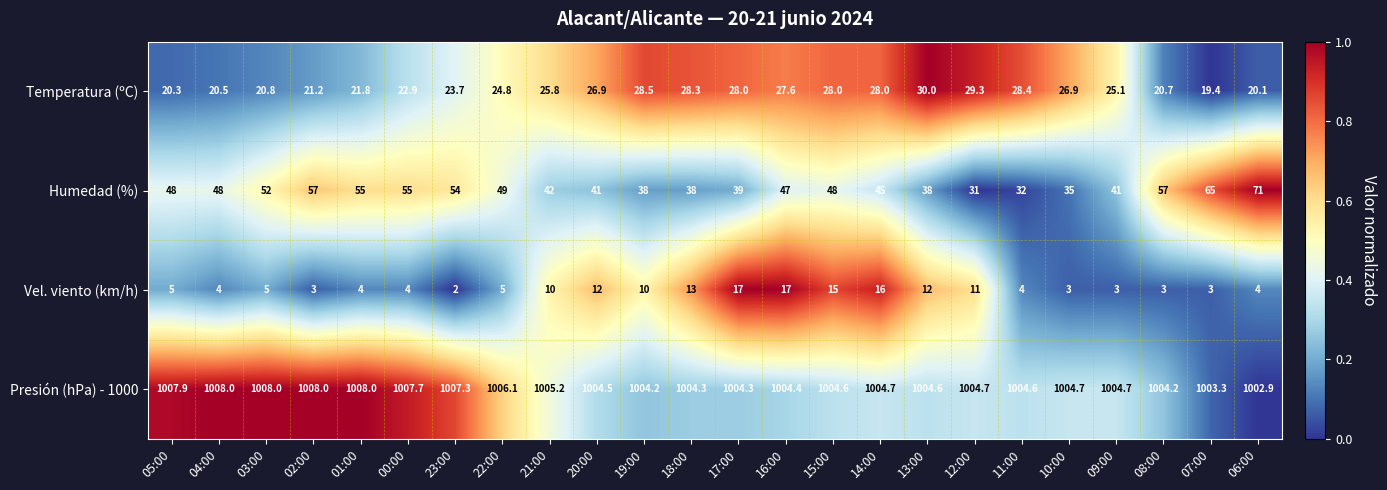

Is it true that Vel. viento (km/h) equals 4.1 at 09:00?

False